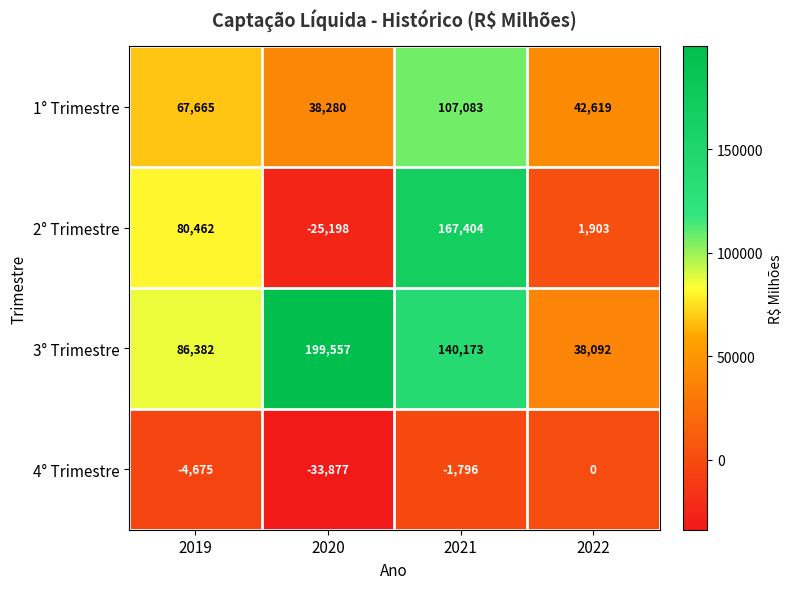

What is the difference between the maximum and second lowest values in the 2° Trimestre series?

165501